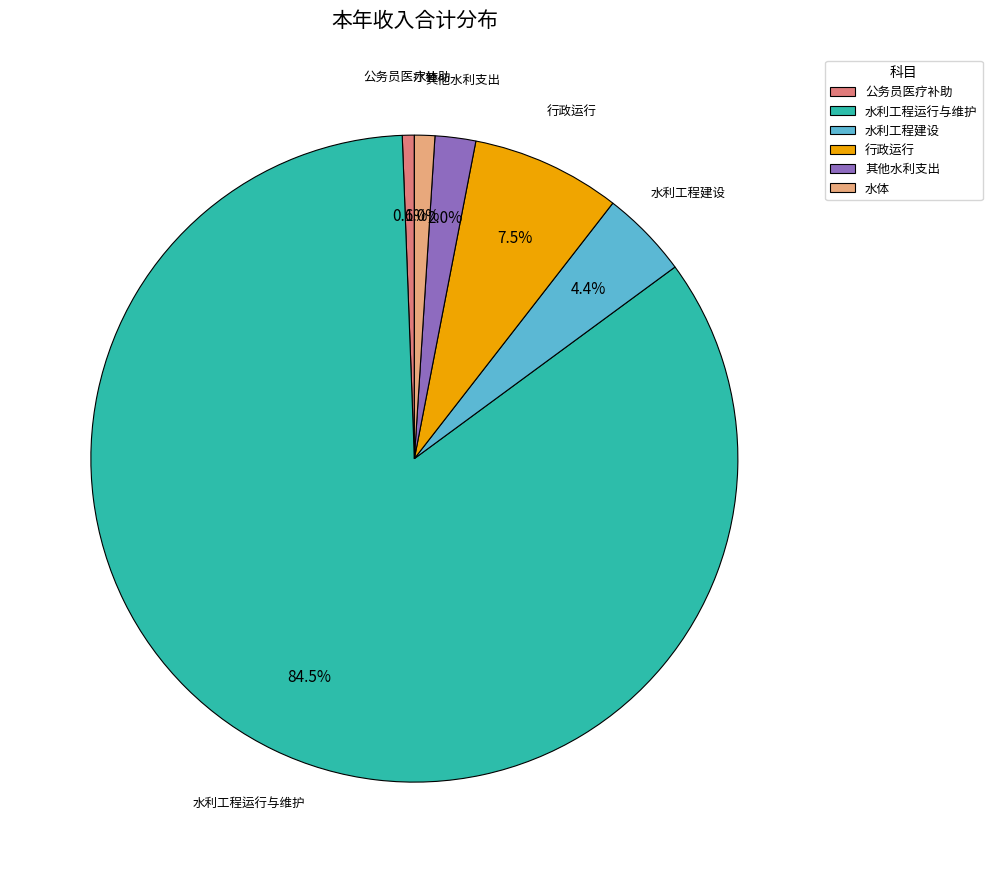

Between 水体 and 水利工程运行与维护, which is larger?

水利工程运行与维护